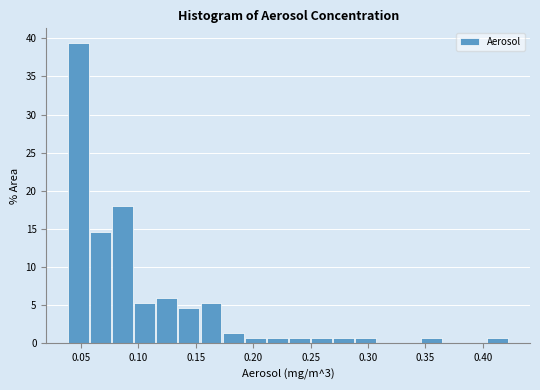

Around what value on the x-axis is the tallest bar? Give the approximate position of its centre, as read against the axis.

0.050